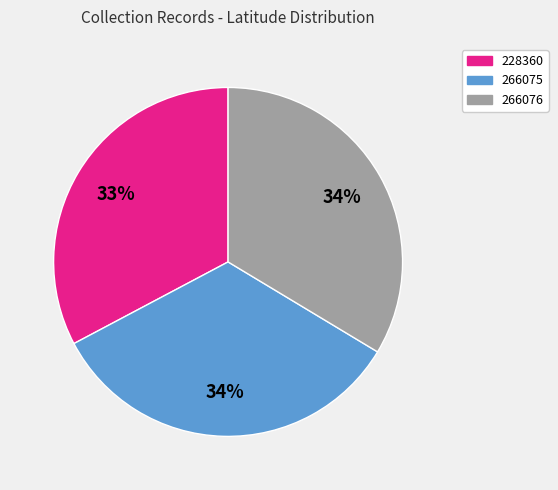

How many segments does this pie chart have?

3